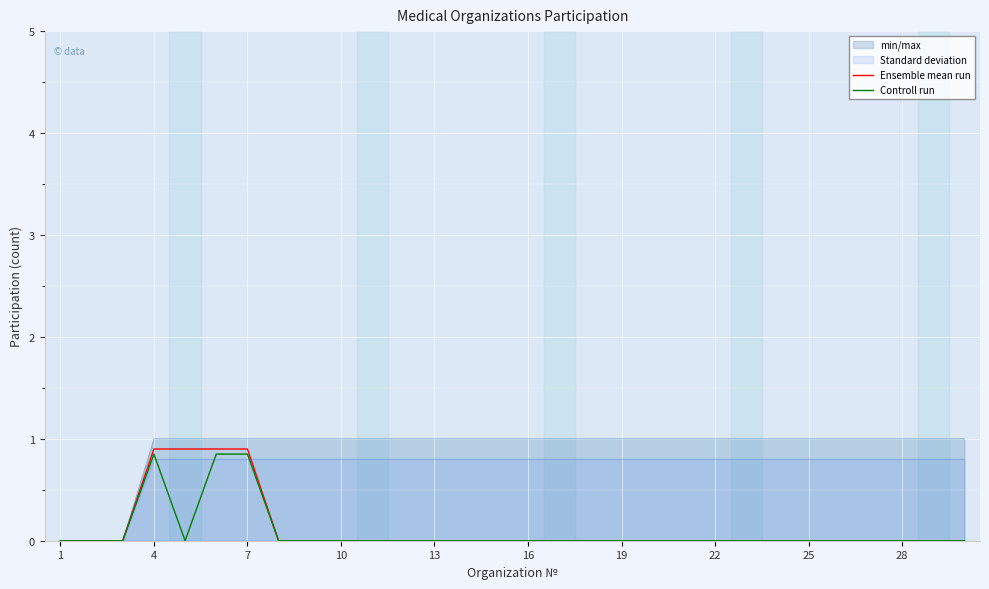

At 17, list the series in order from largest to smallest.

Ensemble mean run, Controll run